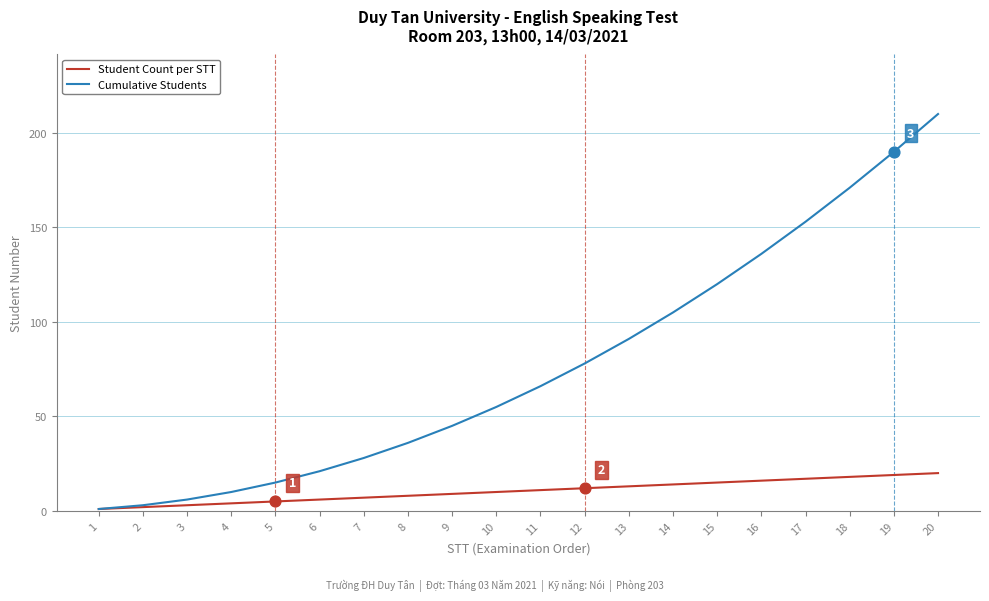

At which category is the sum across all series the highest?

20